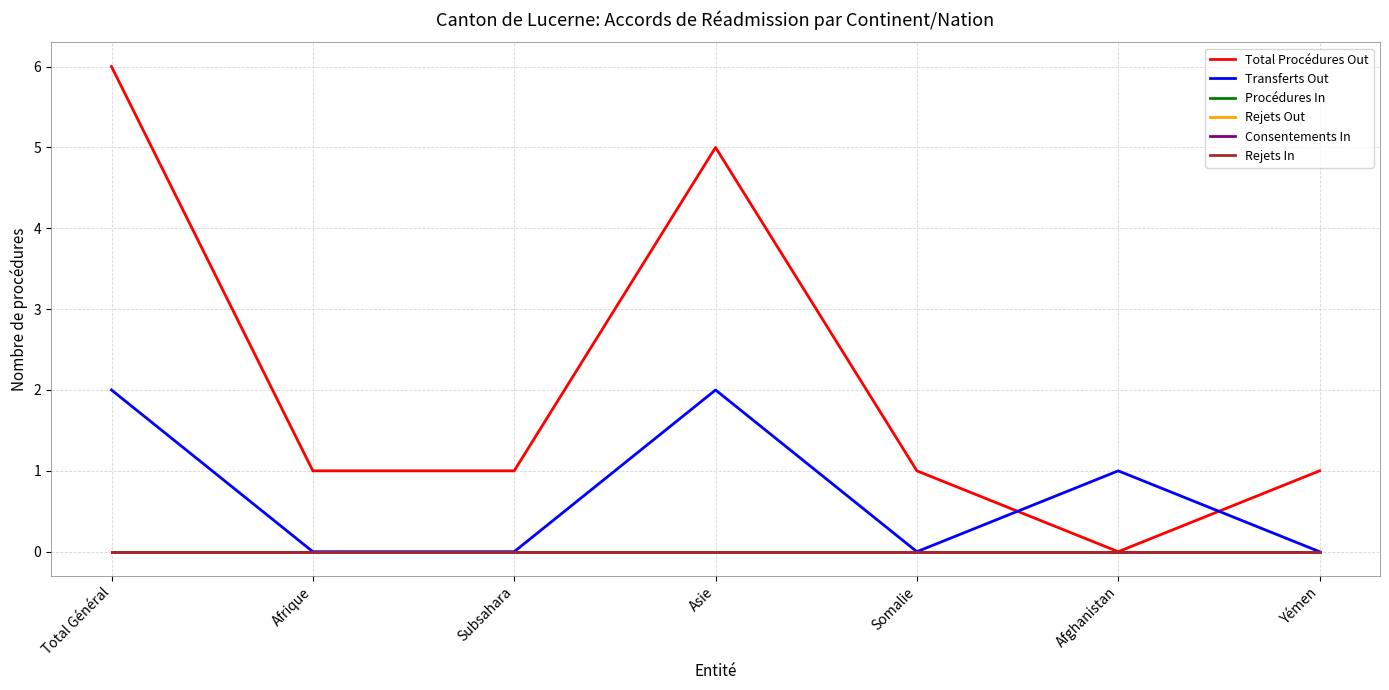

What is the label of the 7th point from the left?

Yémen